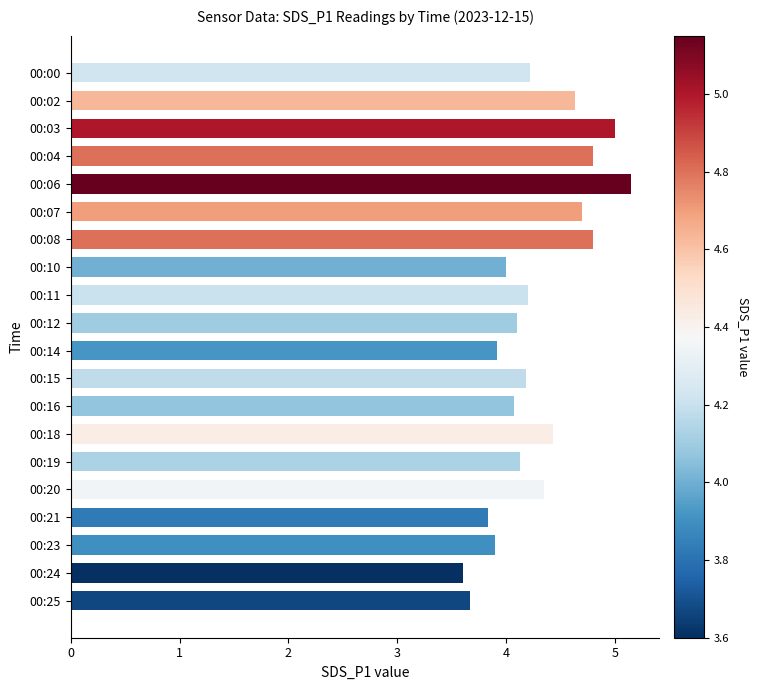

Where is the data nearest to the value 4?

00:10